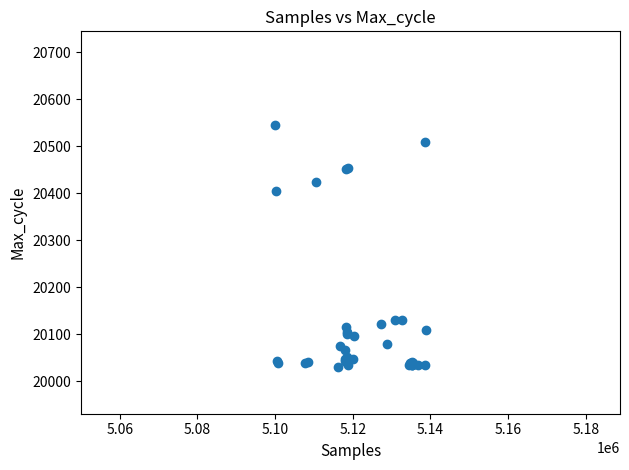

What Y value in the scatter plot is closest to 20287?

20405